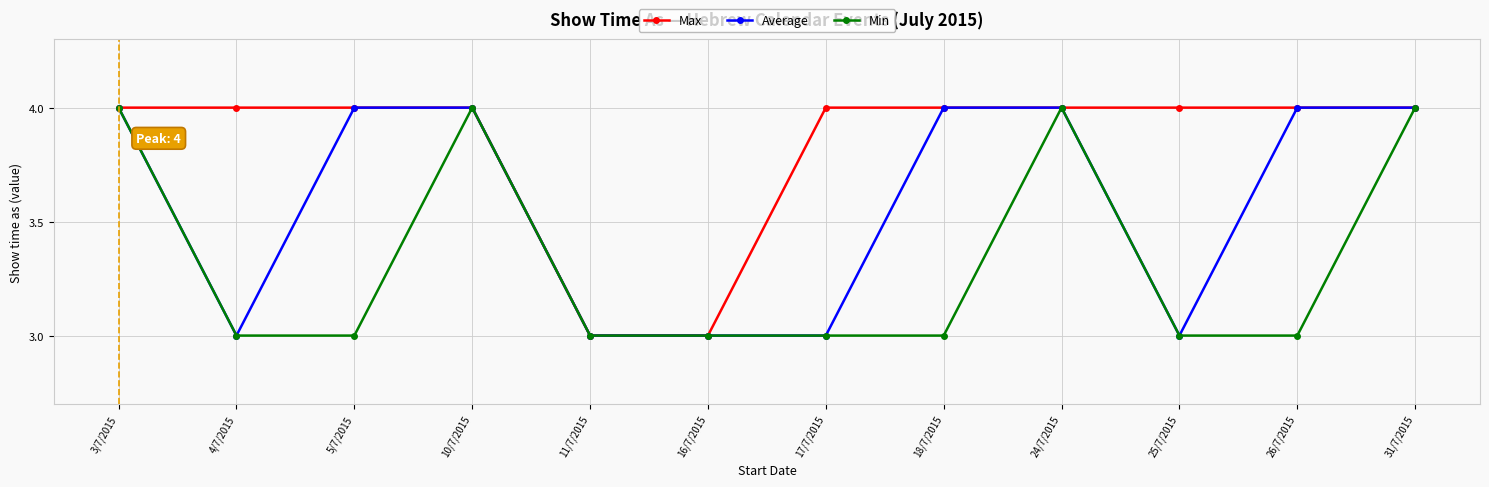

Count the Max values in the range 4 to 5.

10